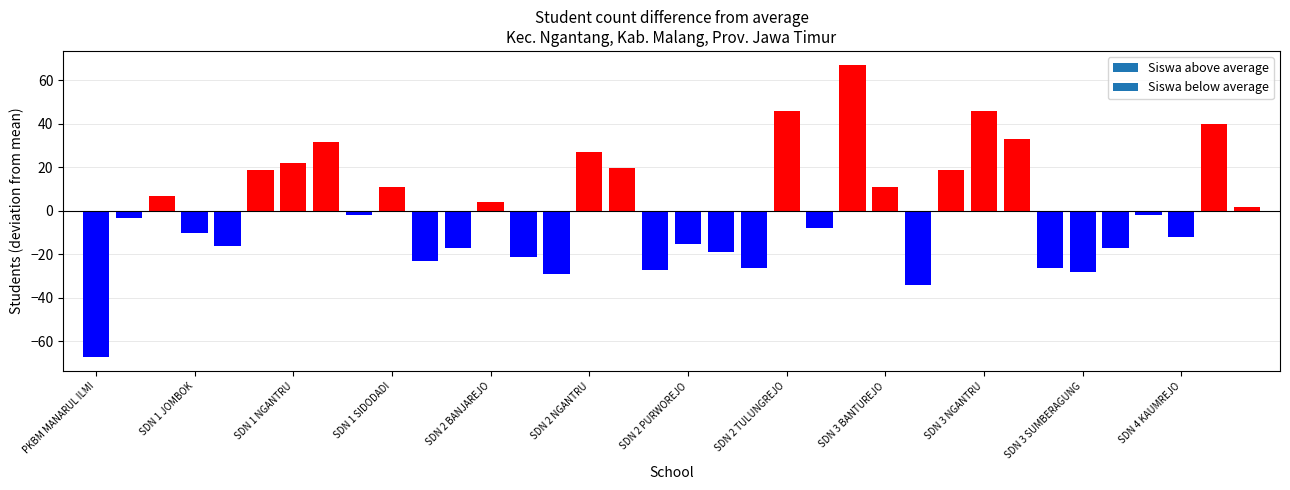

What is the smallest value displayed?

-67.1